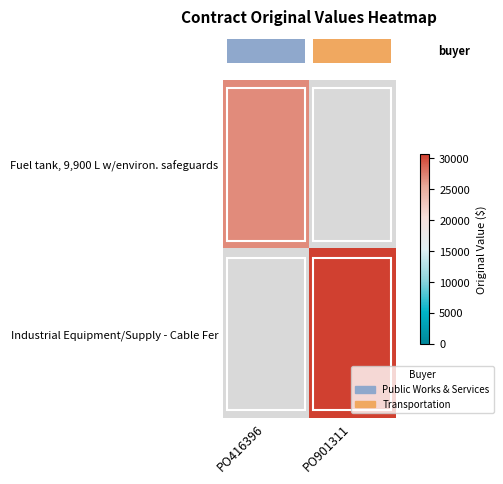

Which series has the largest range (max minus min)?

row_0